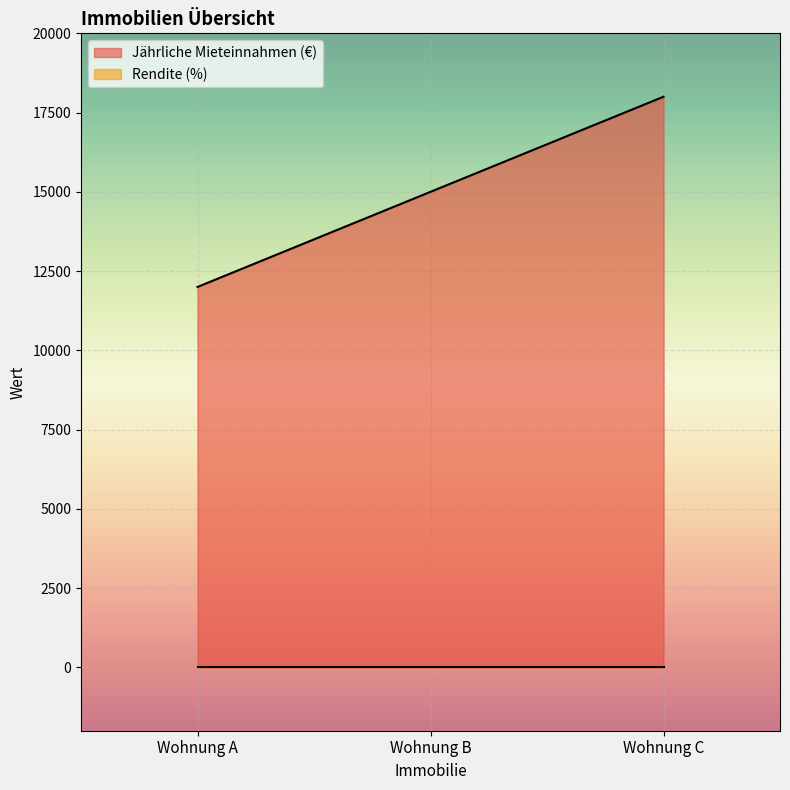

What value does the data have at Wohnung B, to the nearest 100?

15000